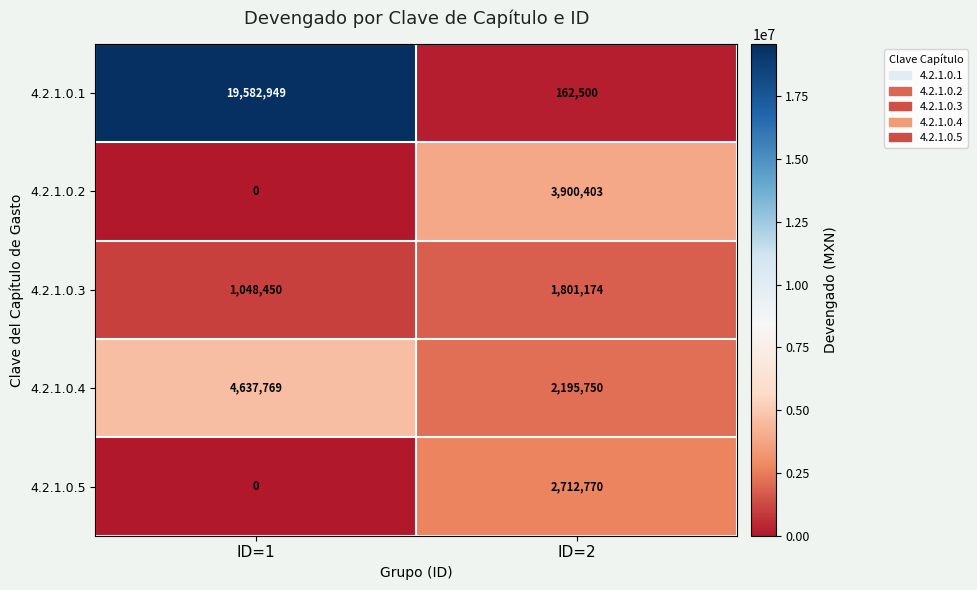

The value of 4.2.1.0.5 at ID=2 is 2712770. True or false?

True